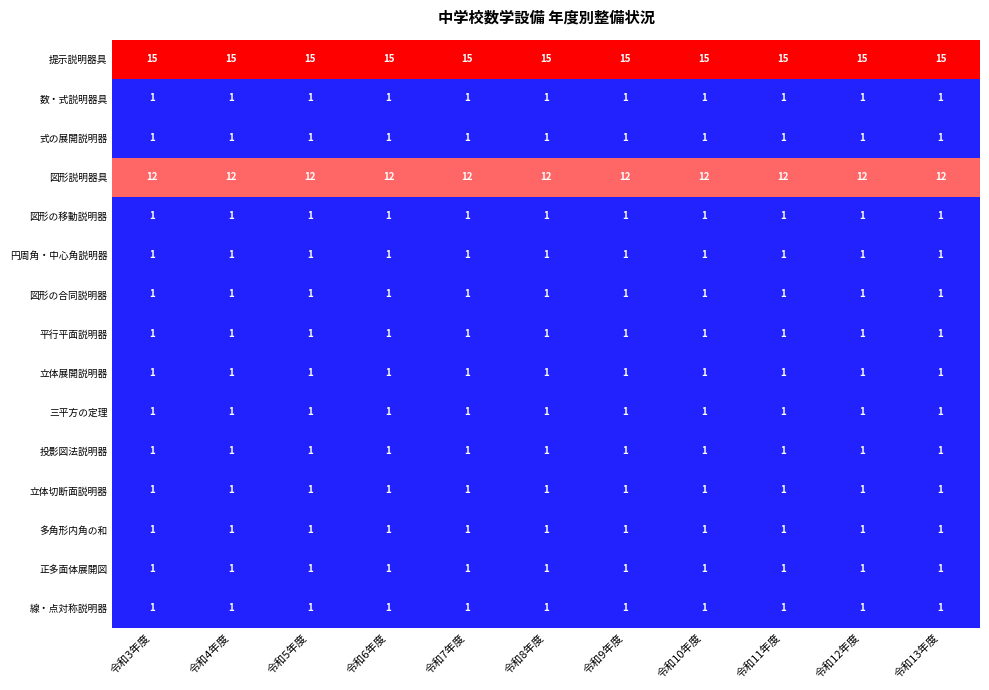

What is the total value across all series at 令和3年度?

40